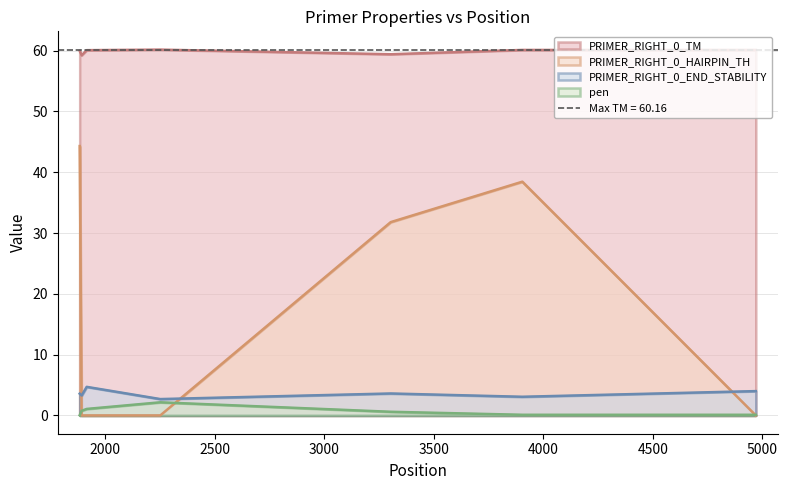

Count the number of categories in the chart.

7